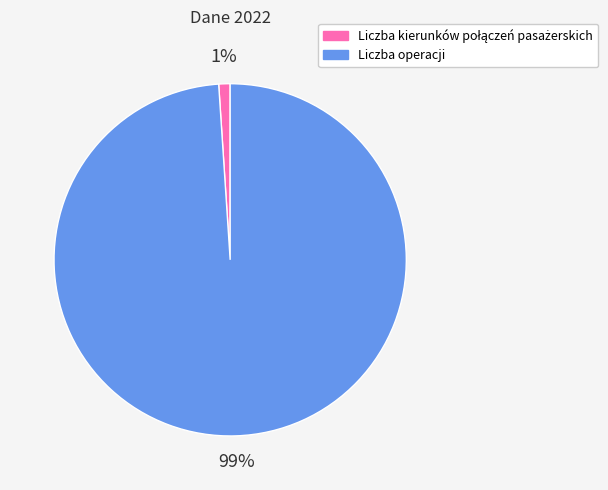

Is it true that Liczba operacji is 99% of the pie?

True